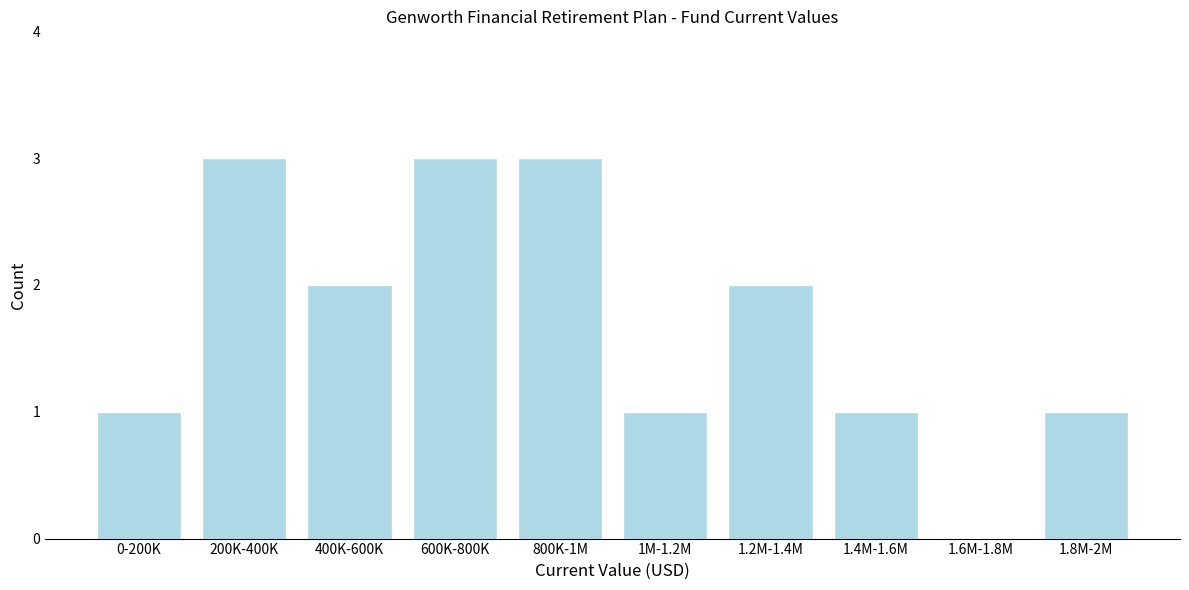

Reading left to right, what are all the values shown in this chart?

0-200K=1	200K-400K=3	400K-600K=2	600K-800K=3	800K-1M=3	1M-1.2M=1	1.2M-1.4M=2	1.4M-1.6M=1	1.6M-1.8M=0	1.8M-2M=1